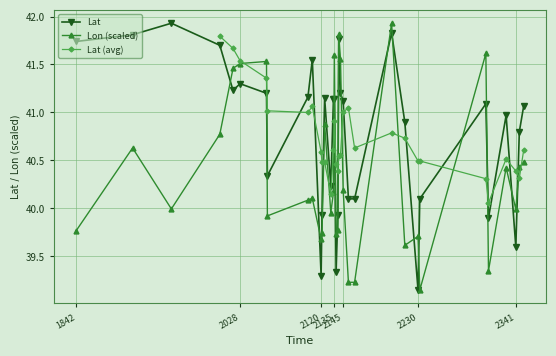

Which series has the widest spread of values?

Lat